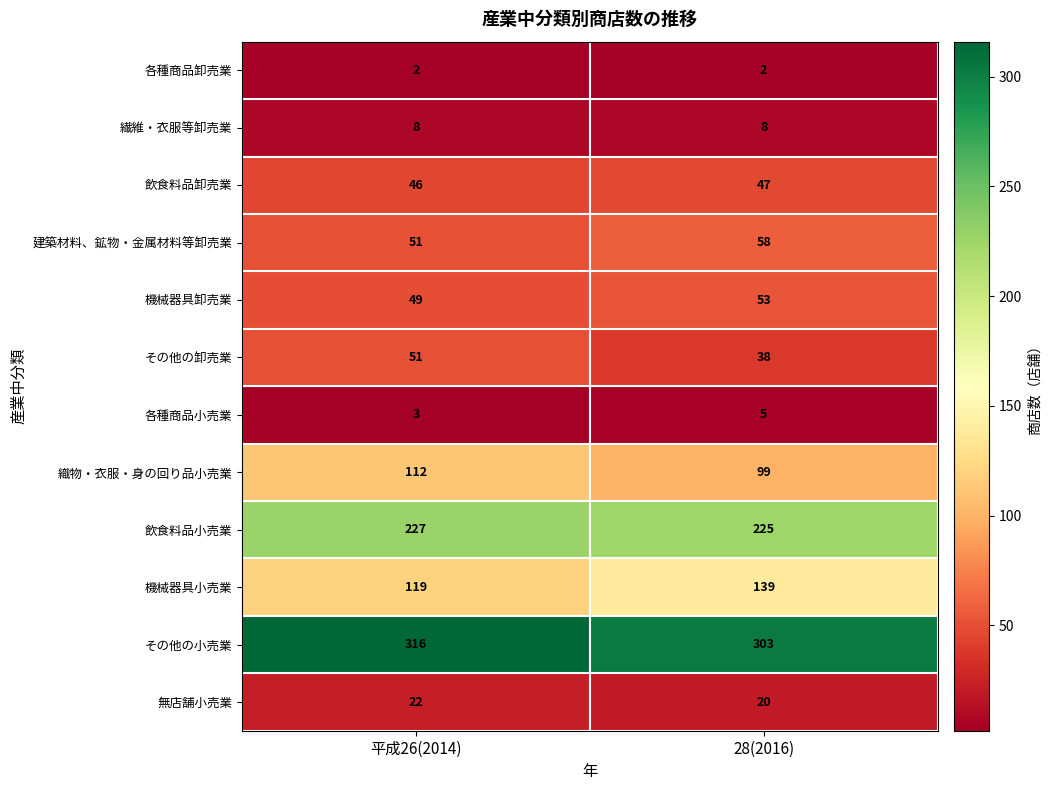

List the series in order of their peak value, highest first.

その他の小売業, 飲食料品小売業, 機械器具小売業, 織物・衣服・身の回り品小売業, 建築材料、鉱物・金属材料等卸売業, 機械器具卸売業, その他の卸売業, 飲食料品卸売業, 無店舗小売業, 繊維・衣服等卸売業, 各種商品小売業, 各種商品卸売業